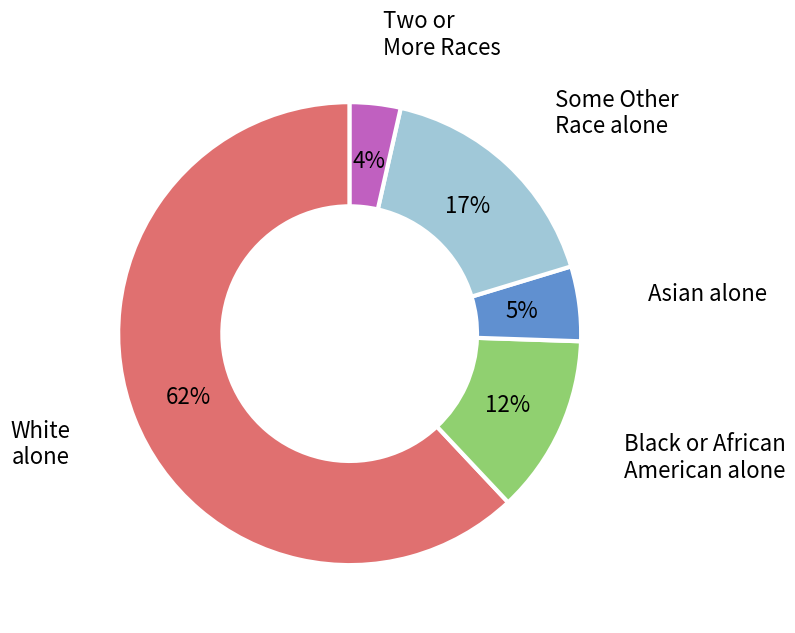

Is there any slice that represents more than half of the pie?

Yes